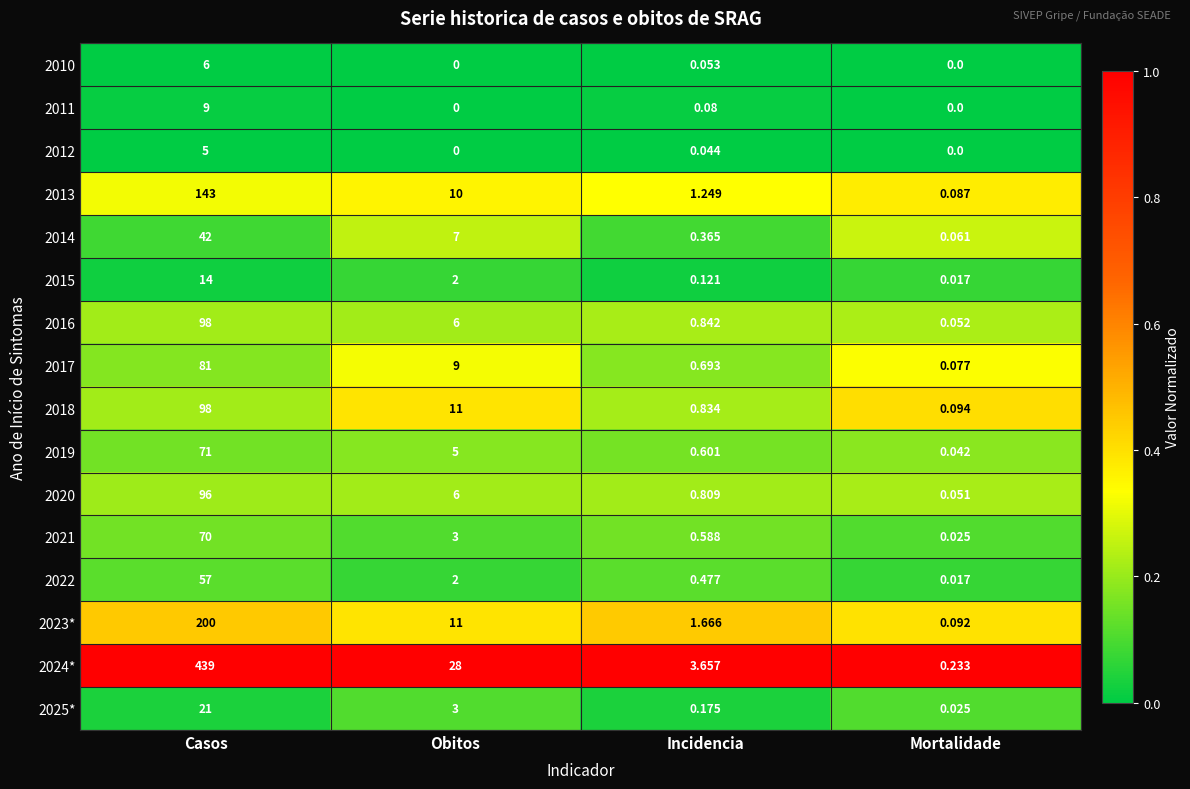

At which label is 2011 closest to 4?

Incidencia